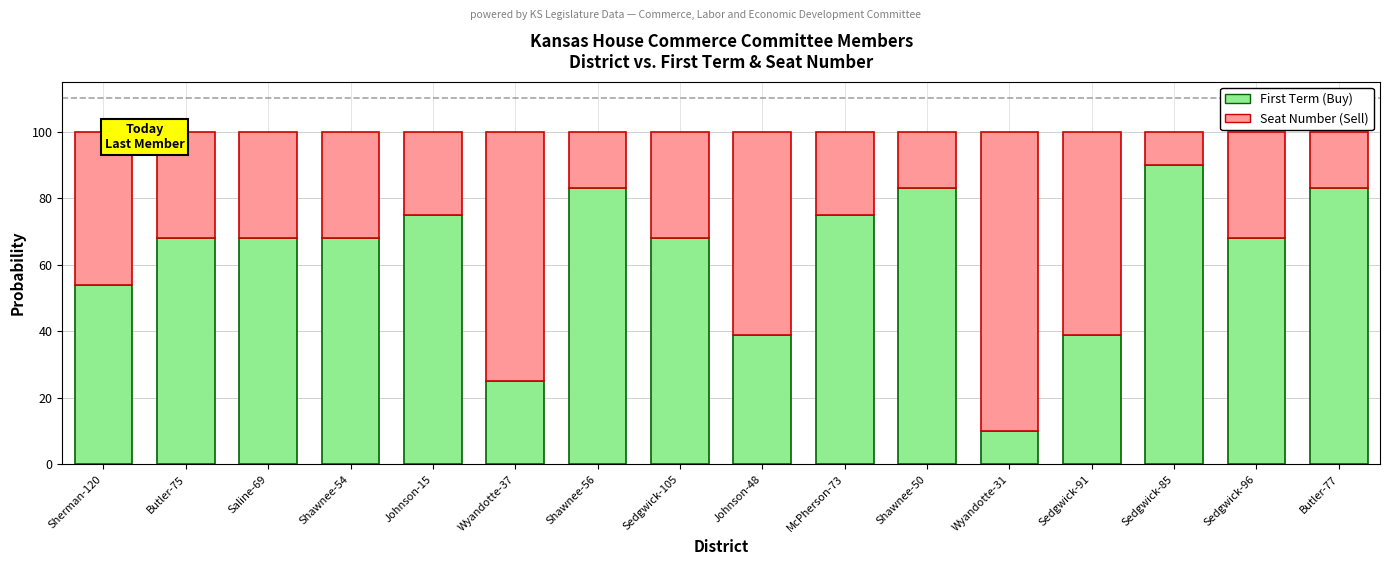

What is the difference between the First Term (Buy) values at Sherman-120 and Johnson-15?

21